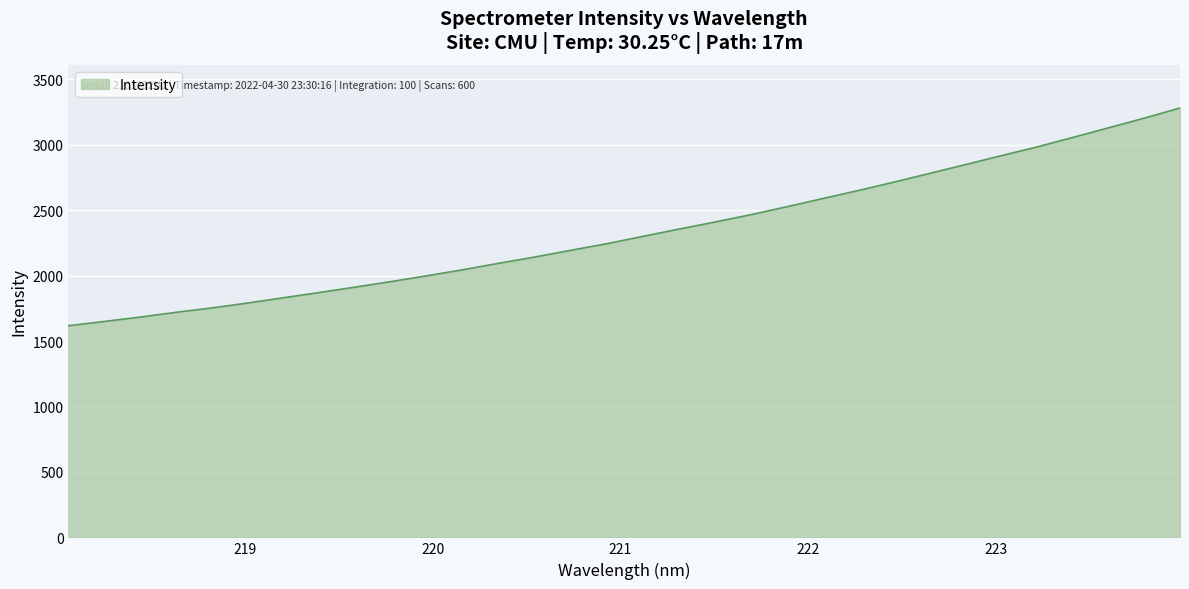

What is the maximum value shown in the chart?

3280.7